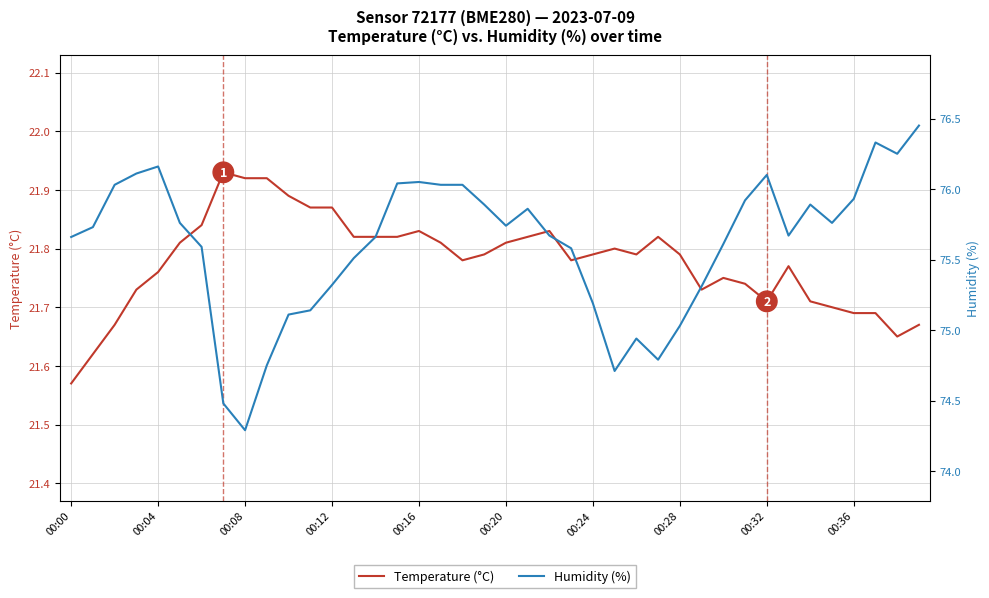

The value of Temperature (°C) at 00:20 is 11.5. True or false?

False